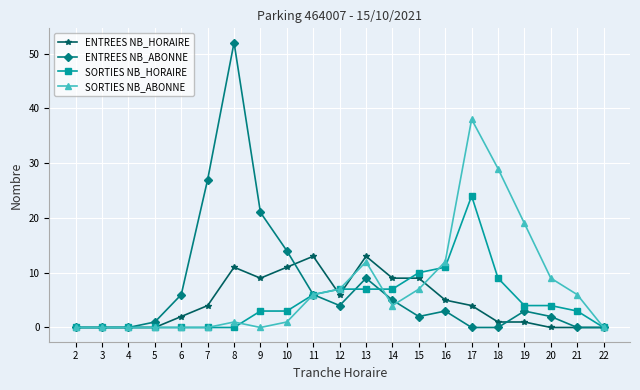

At which label is ENTREES NB_HORAIRE closest to 6?

12